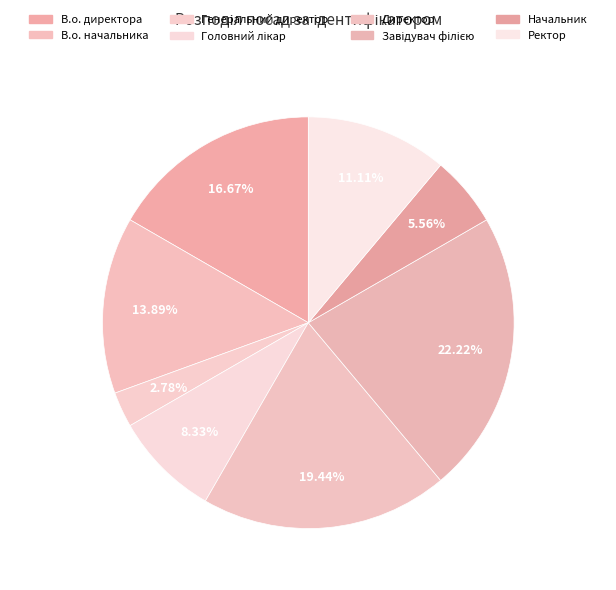

True or false: Начальник accounts for 6% of the total.

True